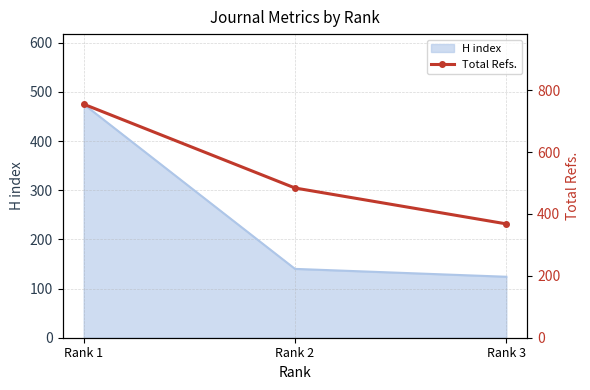

What value does the data have at Rank 3?

368